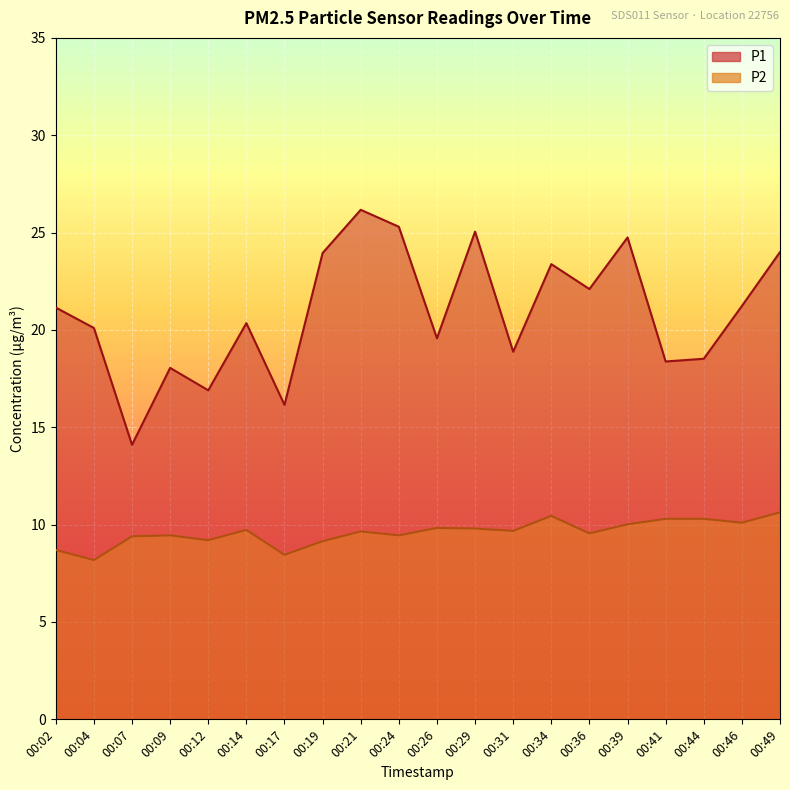

The value of P2 at 00:44 is 10.3. True or false?

True